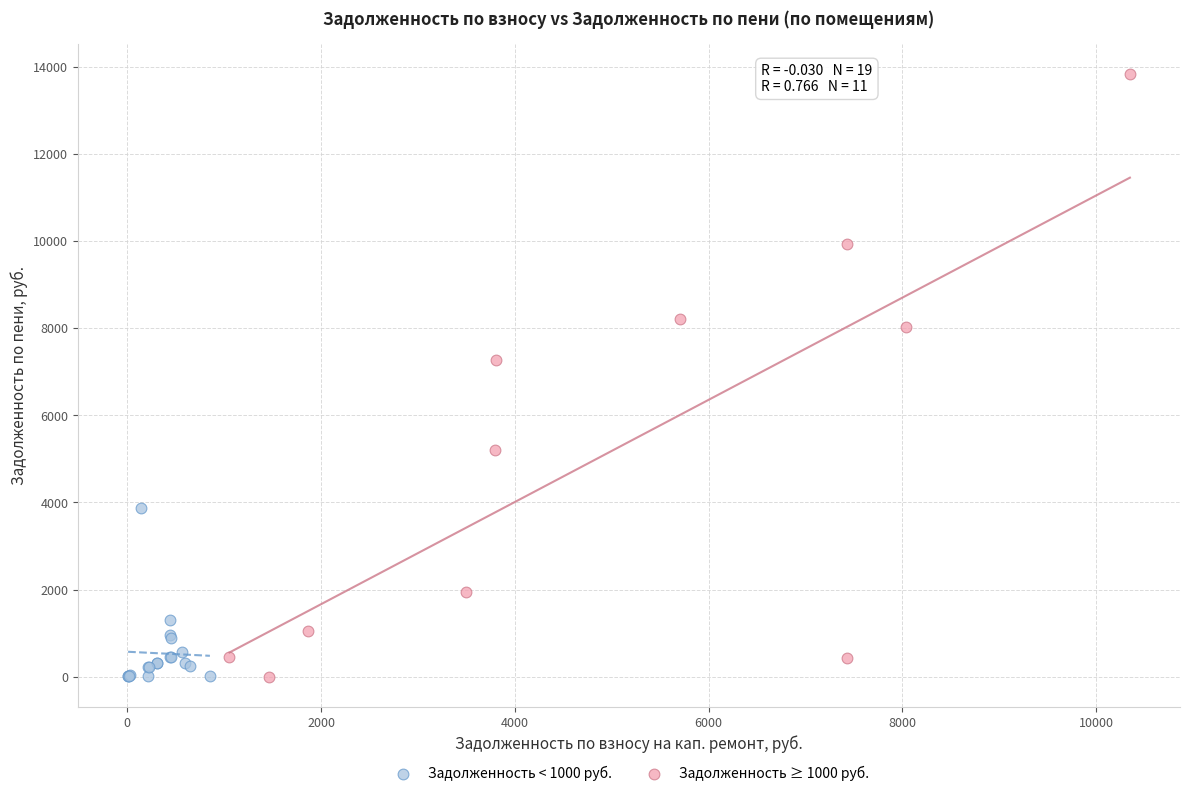

Which series has the largest Y range (max minus min)?

Задолженность ≥ 1000 руб.